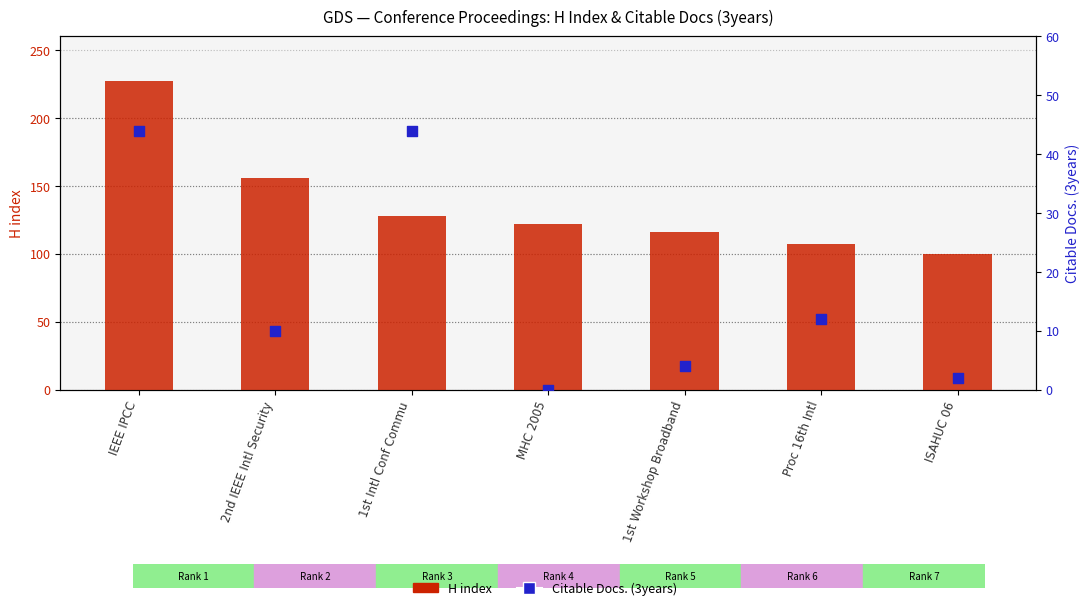

What is the total value across all series at 1st Workshop Broadband?

120